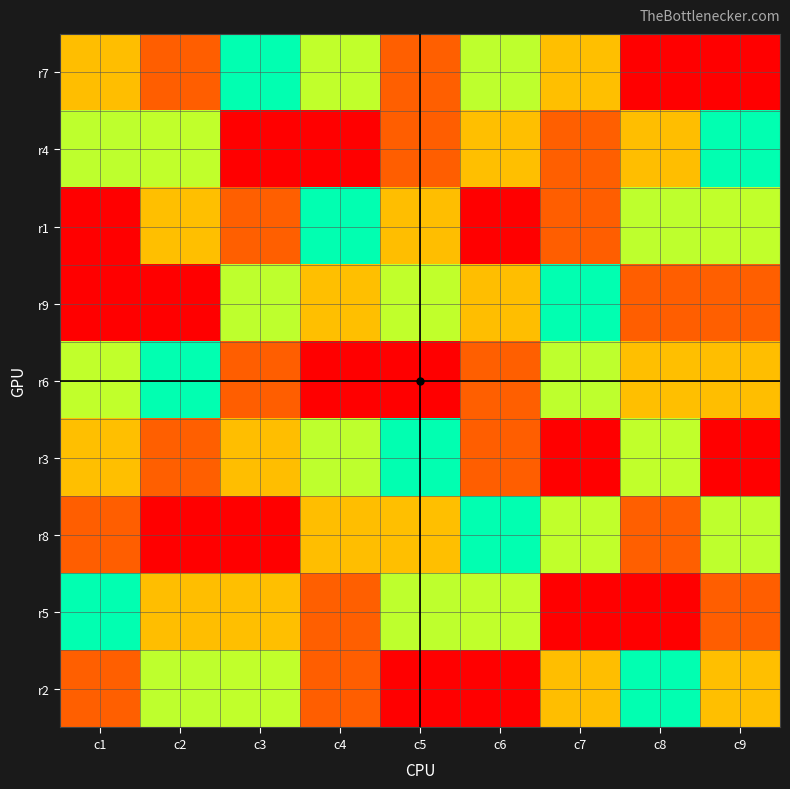

Reading left to right, list all the values displayed in this chart.

r7: c1=7	c2=8	c3=5	c4=6	c5=2	c6=4	c7=3	c8=9	c9=1
r4: c1=4	c2=6	c3=9	c4=1	c5=8	c6=3	c7=2	c8=7	c9=5
r1: c1=1	c2=3	c3=2	c4=5	c5=7	c6=9	c7=8	c8=4	c9=6
r9: c1=9	c2=1	c3=4	c4=3	c5=6	c6=7	c7=5	c8=8	c9=2
r6: c1=6	c2=5	c3=8	c4=9	c5=1	c6=2	c7=4	c8=3	c9=7
r3: c1=3	c2=2	c3=7	c4=4	c5=5	c6=8	c7=1	c8=6	c9=9
r8: c1=8	c2=9	c3=1	c4=7	c5=3	c6=5	c7=6	c8=2	c9=4
r5: c1=5	c2=7	c3=3	c4=2	c5=4	c6=6	c7=9	c8=1	c9=8
r2: c1=2	c2=4	c3=6	c4=8	c5=9	c6=1	c7=7	c8=5	c9=3